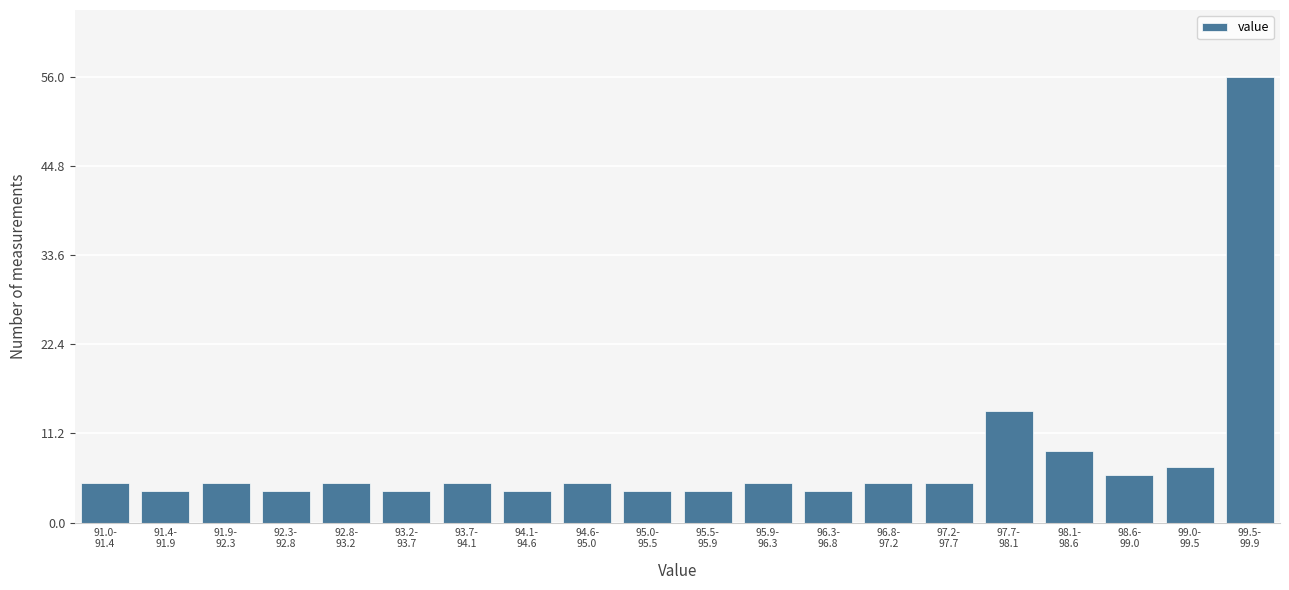

Reading left to right, list all the values displayed in this chart.

5	4	5	4	5	4	5	4	5	4	4	5	4	5	5	14	9	6	7	56